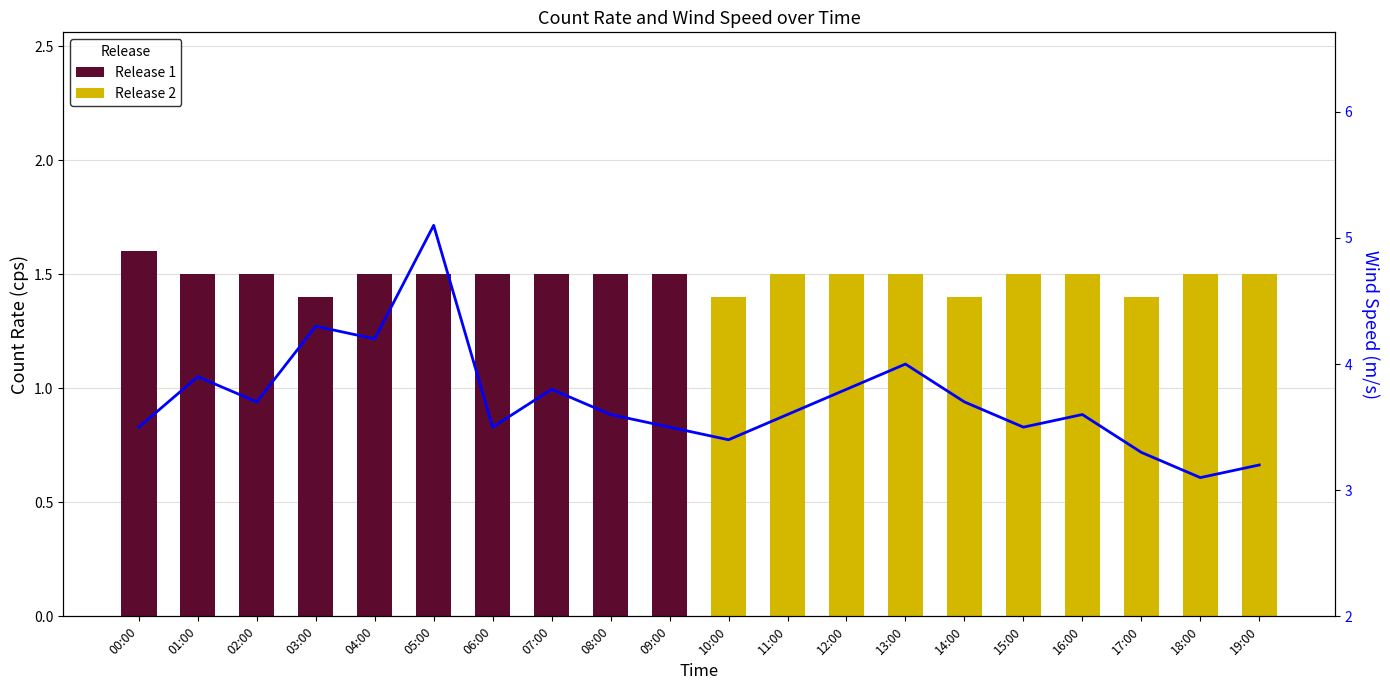

Rank the categories by value from lowest to highest.

18:00, 19:00, 17:00, 10:00, 00:00, 06:00, 09:00, 15:00, 08:00, 11:00, 16:00, 02:00, 14:00, 07:00, 12:00, 01:00, 13:00, 04:00, 03:00, 05:00